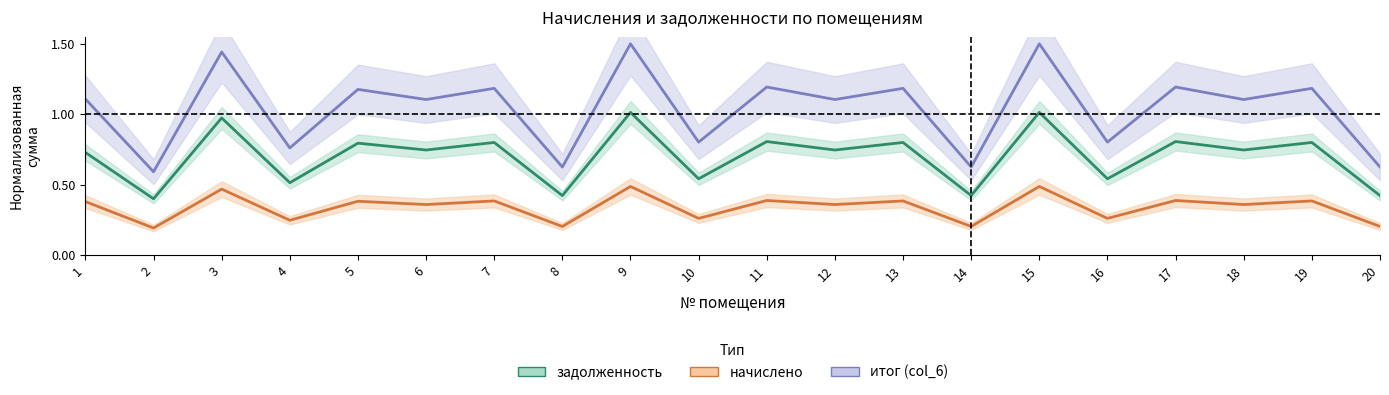

At which category does начислено reach its first local peak?

3